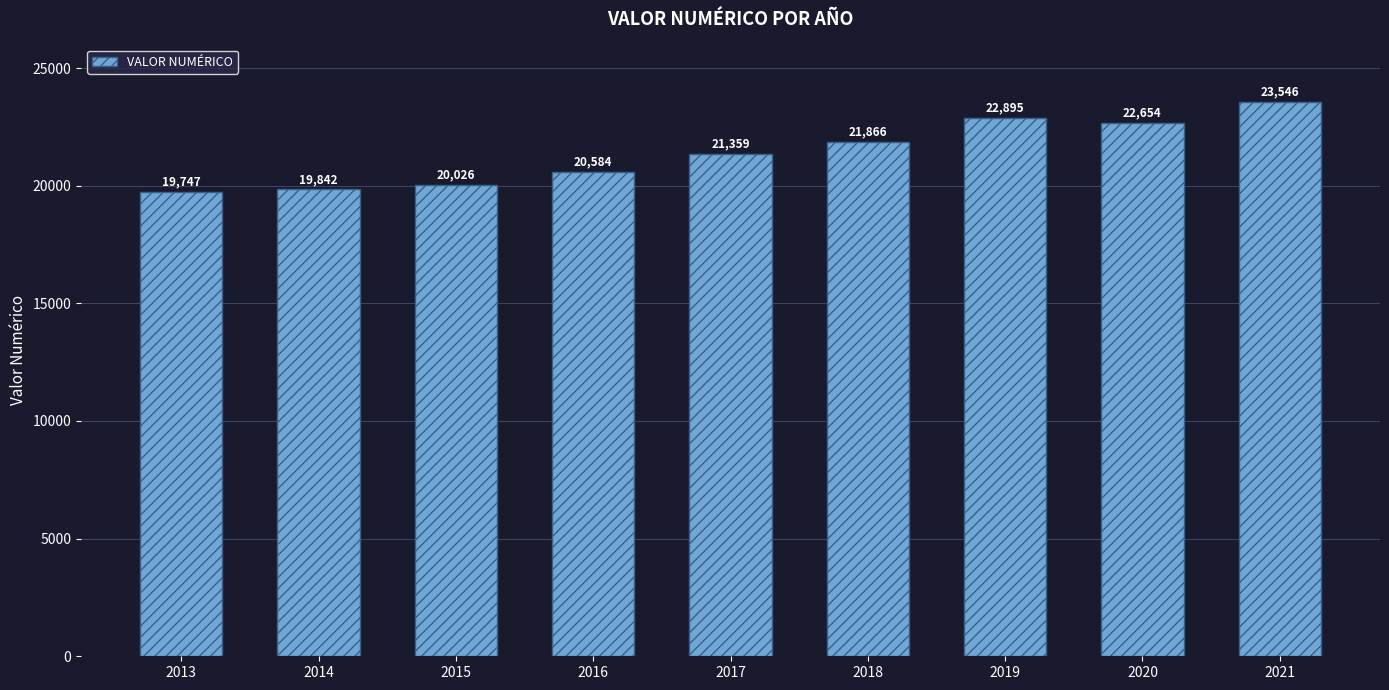

Rank the categories by value from lowest to highest.

2013, 2014, 2015, 2016, 2017, 2018, 2020, 2019, 2021